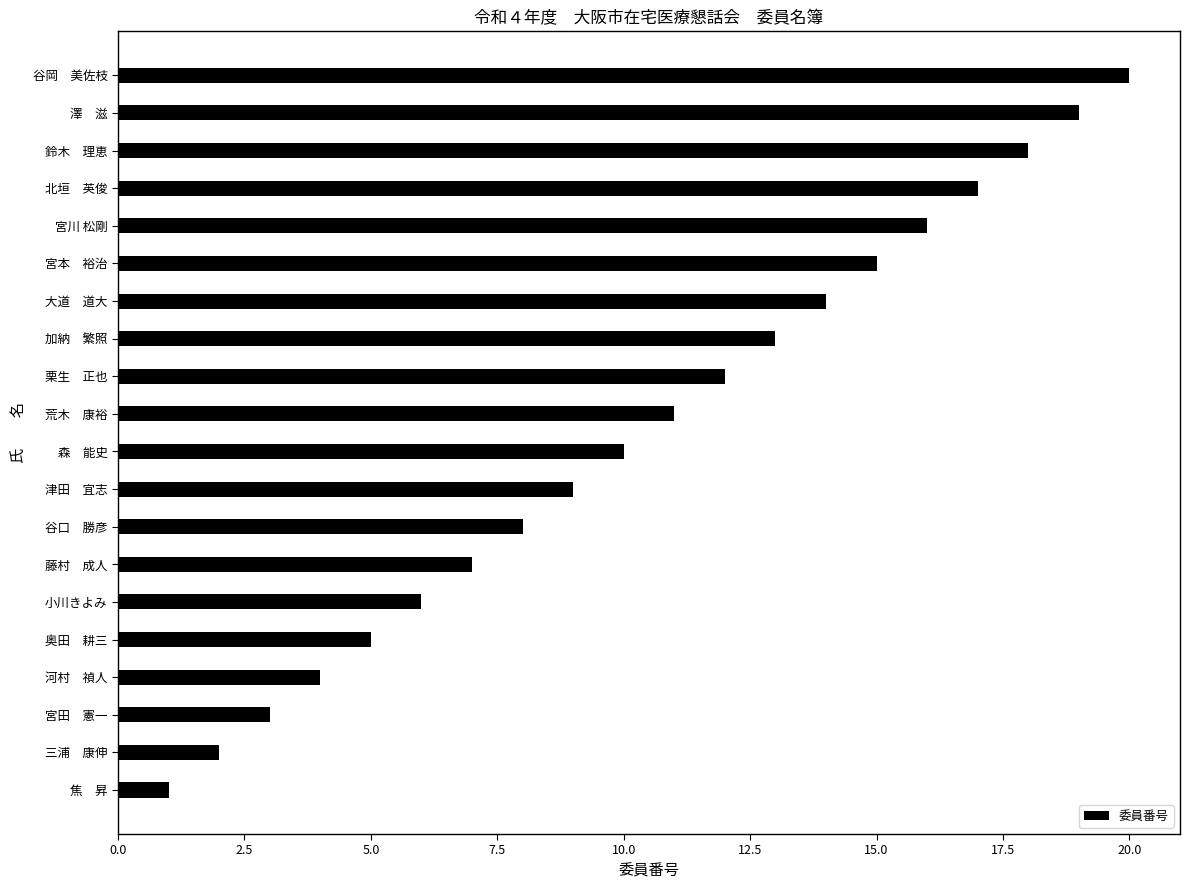

How many categories are shown in the chart?

20